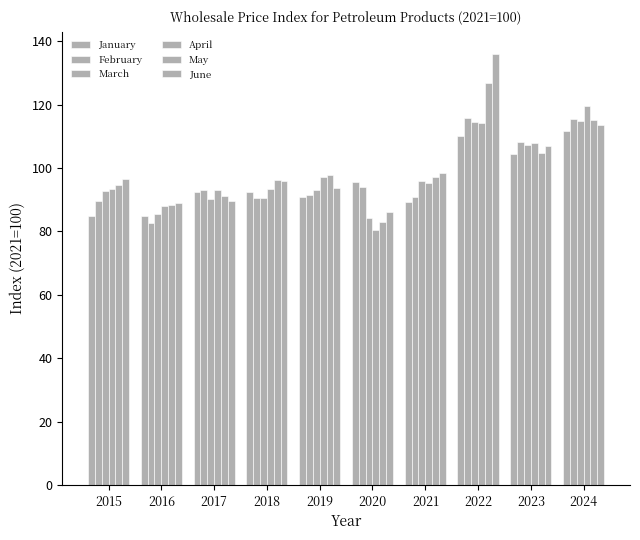

Does the chart contain any negative values?

No